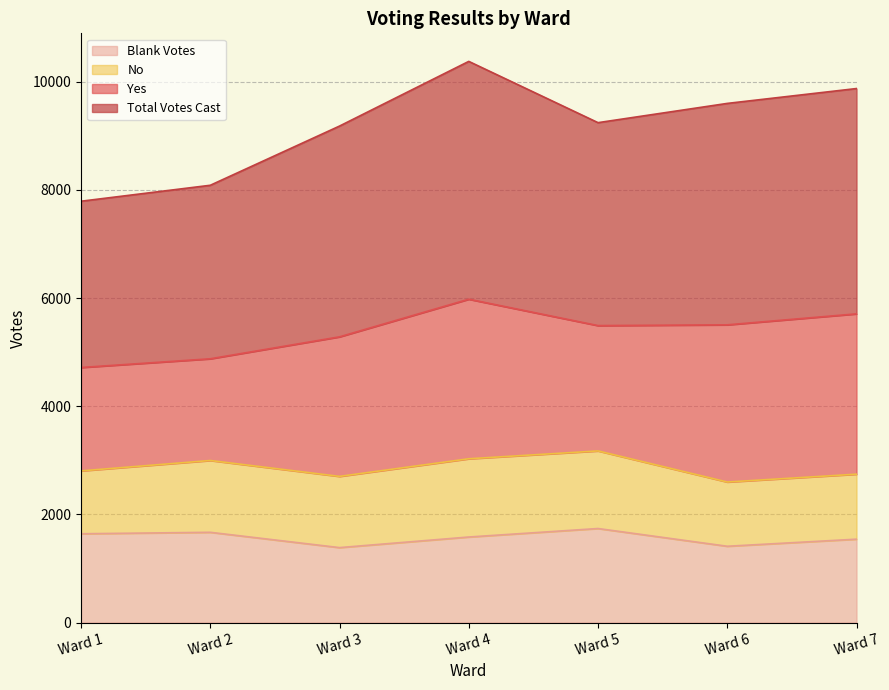

At which label does Total Votes Cast first exceed 9245?

Ward 4